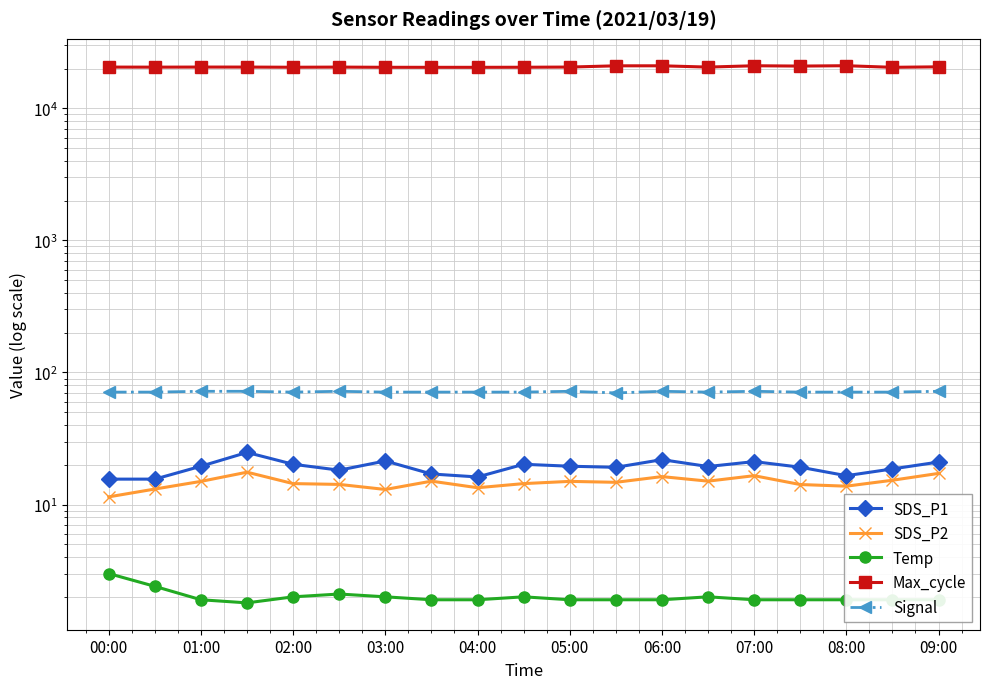

What are all the series names shown in the legend?

SDS_P1, SDS_P2, Temp, Max_cycle, Signal